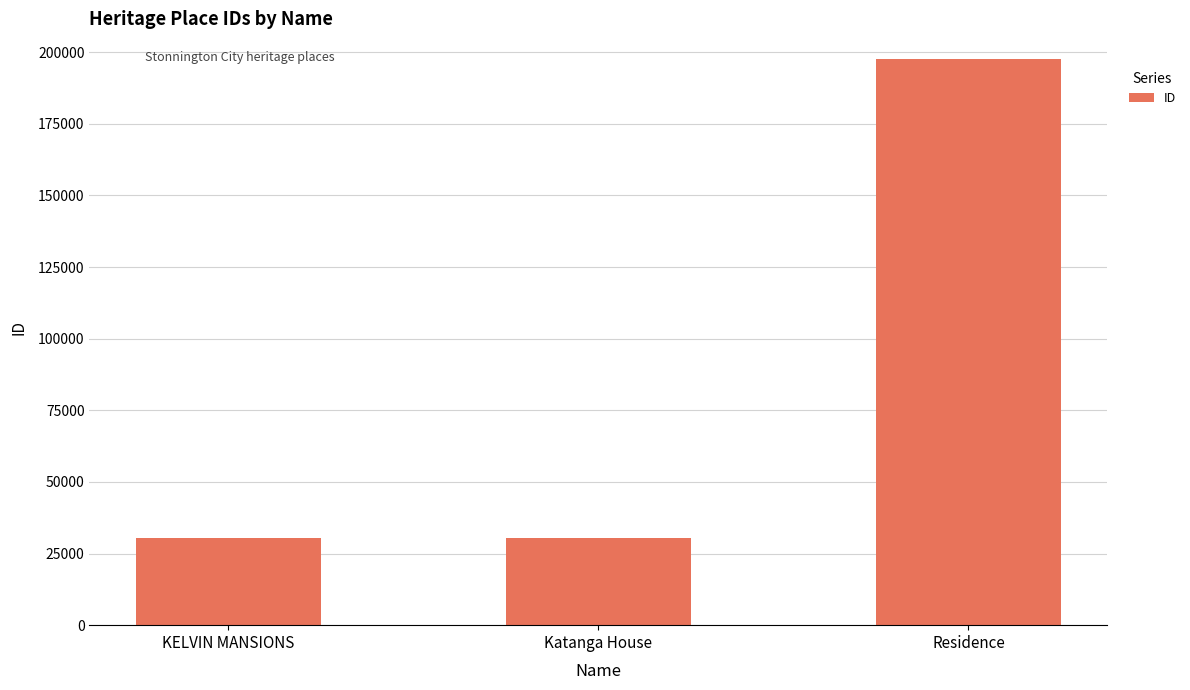

Which label corresponds to the largest value in the chart?

Residence